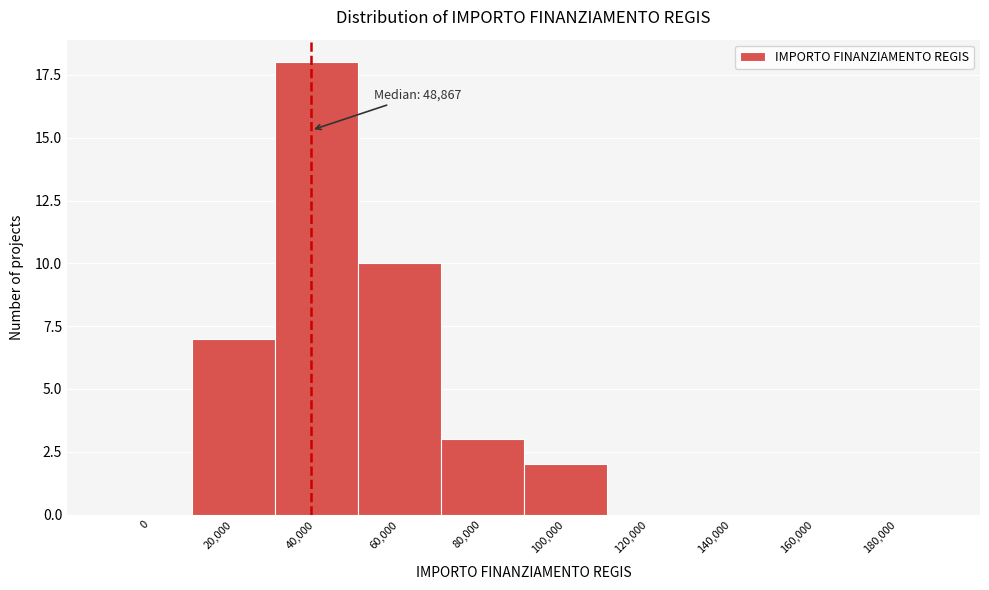

Reading left to right, extract all data points from this chart.

0=0	20,000=7	40,000=18	60,000=10	80,000=3	100,000=2	120,000=0	140,000=0	160,000=0	180,000=0